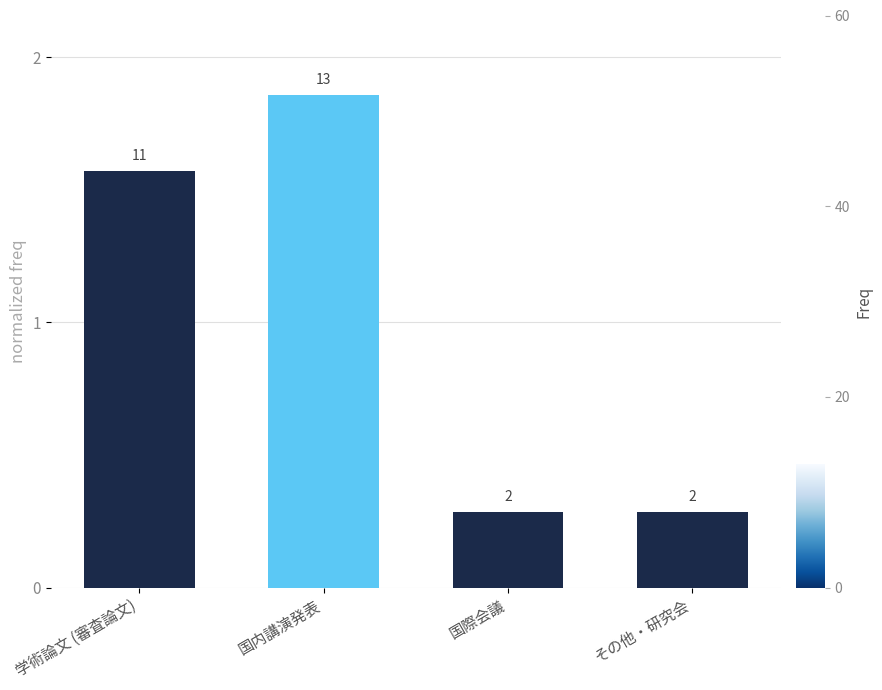

List the labels in order of value, smallest first.

国際会議, その他・研究会, 学術論文 (審査論文), 国内講演発表